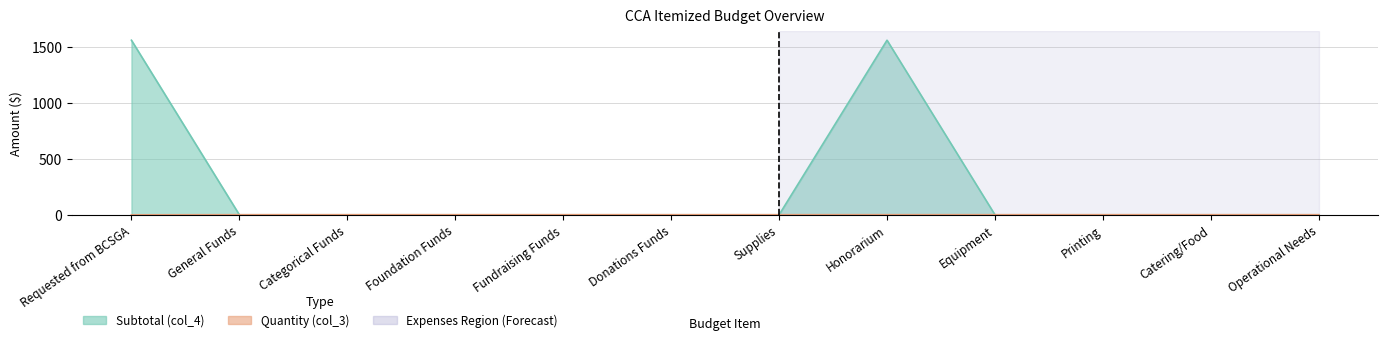

Which category has the lowest value in the Subtotal (col_4) series?

General Funds